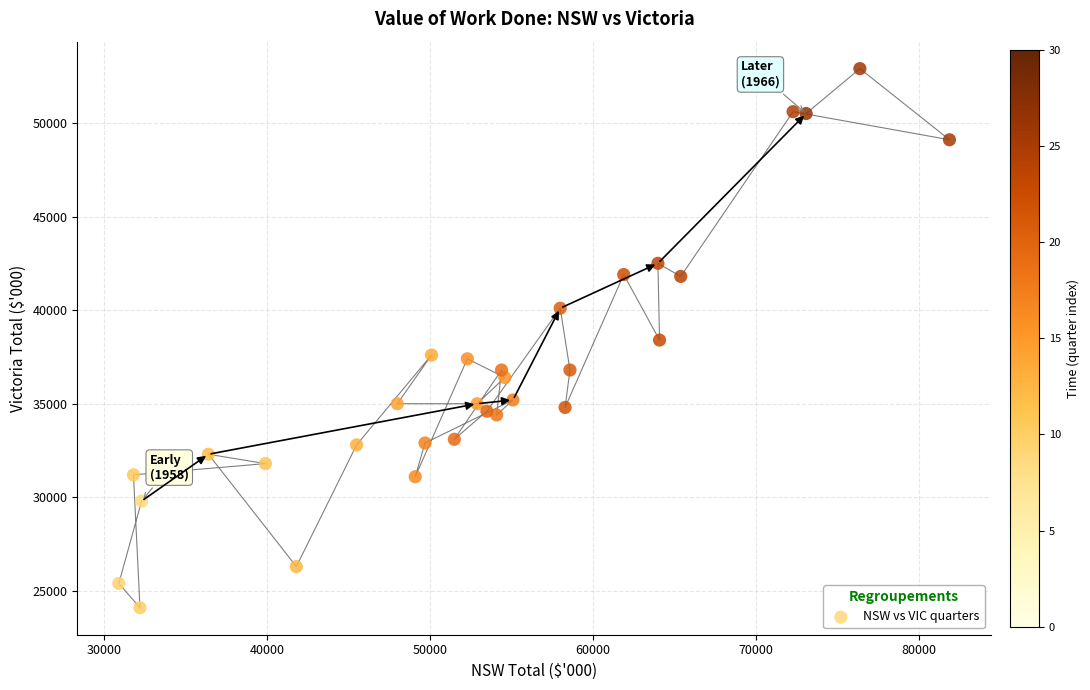

What is the range of Y values (max minus min)?

28800